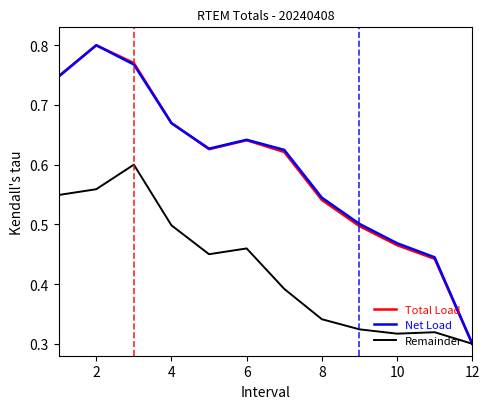

What is the difference between the second highest and minimum values in the Net Load series?

0.5